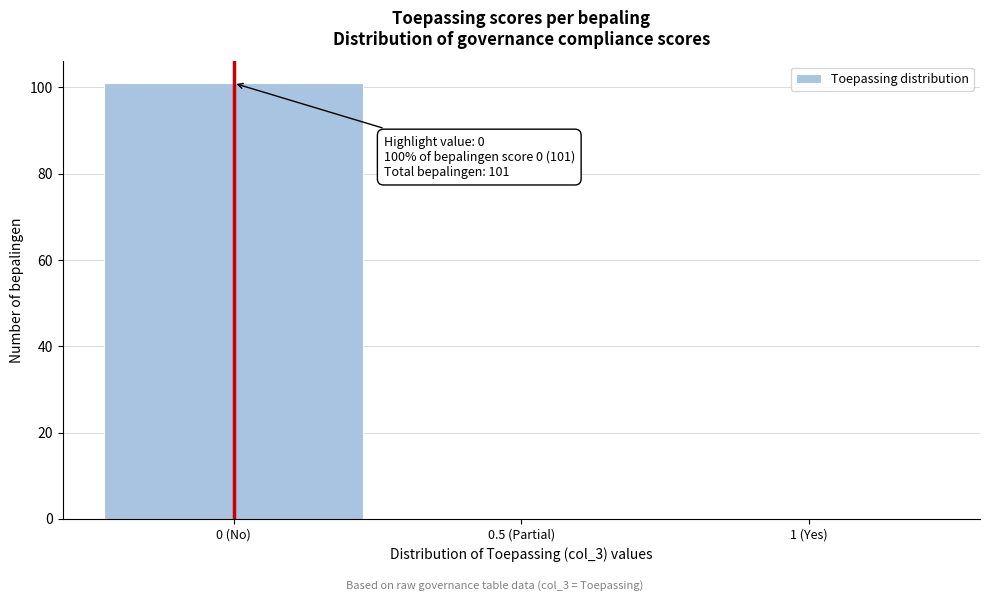

Reading right to left, transcribe all the data shown in this chart.

1 (Yes)=0	0.5 (Partial)=0	0 (No)=101